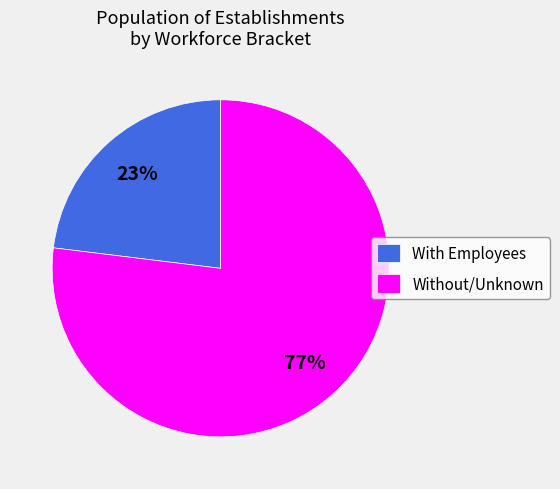

Rank the categories by value from highest to lowest.

Without/Unknown, With Employees